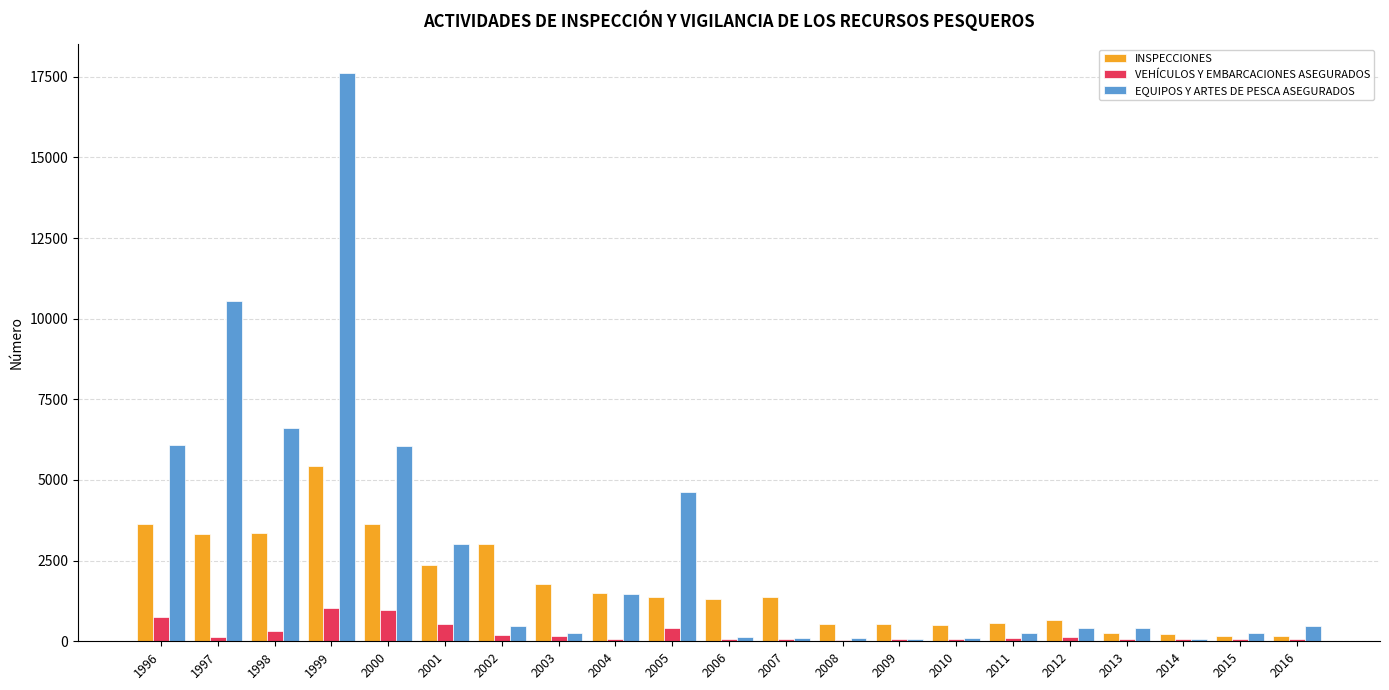

What is the sum of all EQUIPOS Y ARTES DE PESCA ASEGURADOS values?

59192